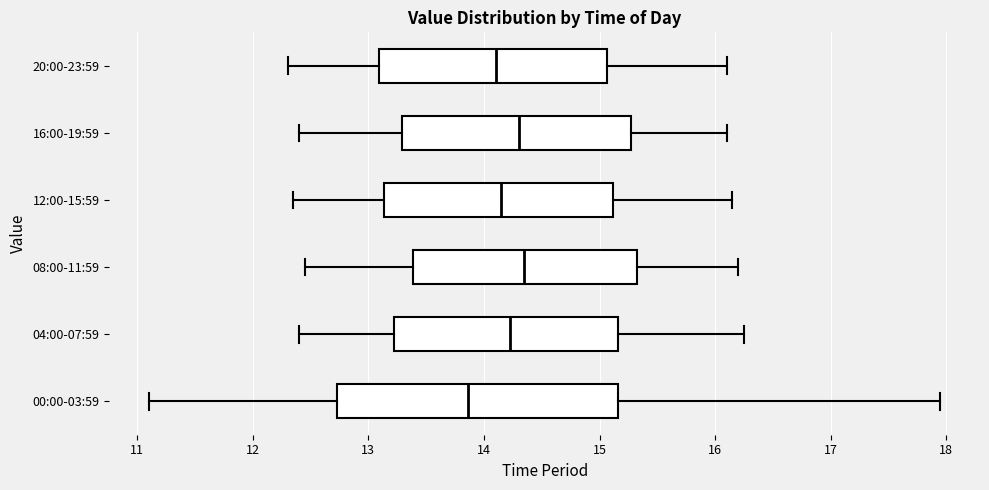

Reading bottom to top, read every box against the x-axis: the position of its median line, the range the box covers, and the ends of its whiskers. The values are not printed on the chart, so give them approximately, as read against the axis.

00:00-03:59: median 13.9, box 12.7 to 15.2, whiskers 11.1 to 18.0
04:00-07:59: median 14.2, box 13.2 to 15.2, whiskers 12.4 to 16.3
08:00-11:59: median 14.4, box 13.4 to 15.3, whiskers 12.5 to 16.2
12:00-15:59: median 14.2, box 13.1 to 15.1, whiskers 12.4 to 16.2
16:00-19:59: median 14.3, box 13.3 to 15.3, whiskers 12.4 to 16.1
20:00-23:59: median 14.1, box 13.1 to 15.1, whiskers 12.3 to 16.1